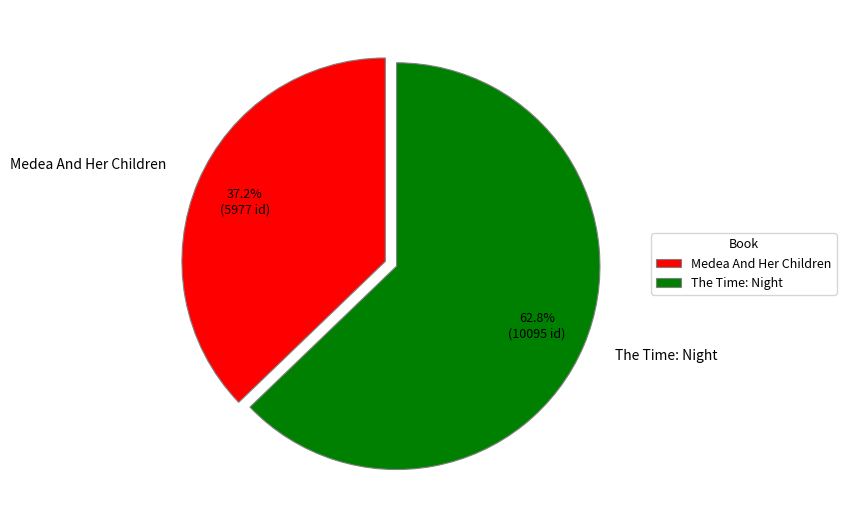

Rank the categories by value from lowest to highest.

Medea And Her Children, The Time: Night